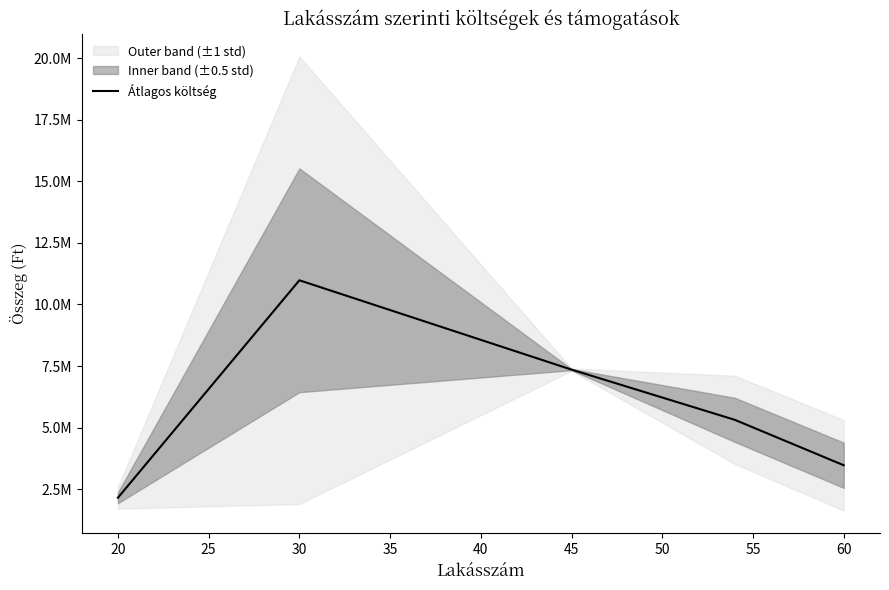

At which label is the value closest to 6568300?

45